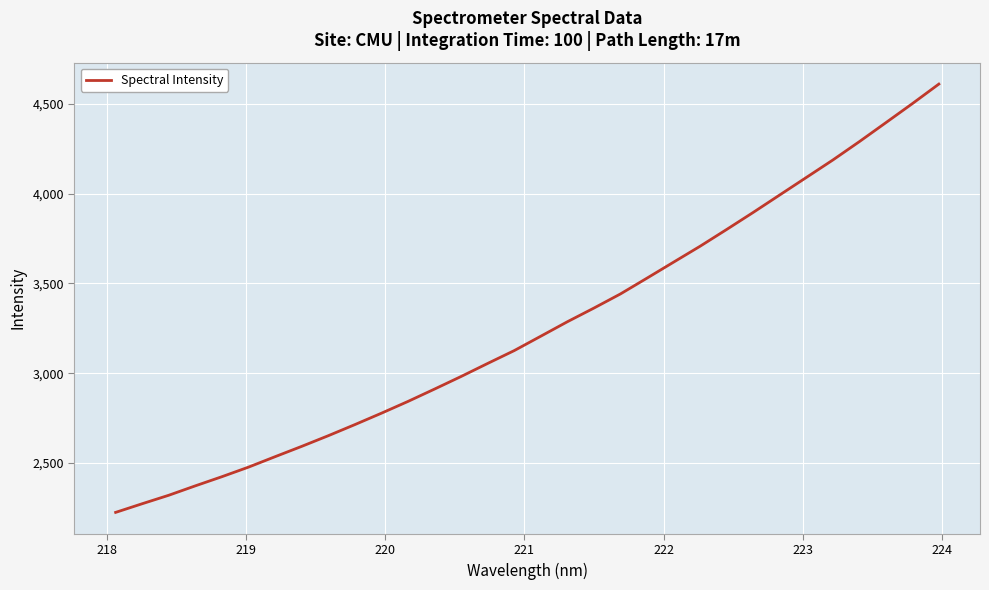

What is the maximum value shown in the chart?

4610.3